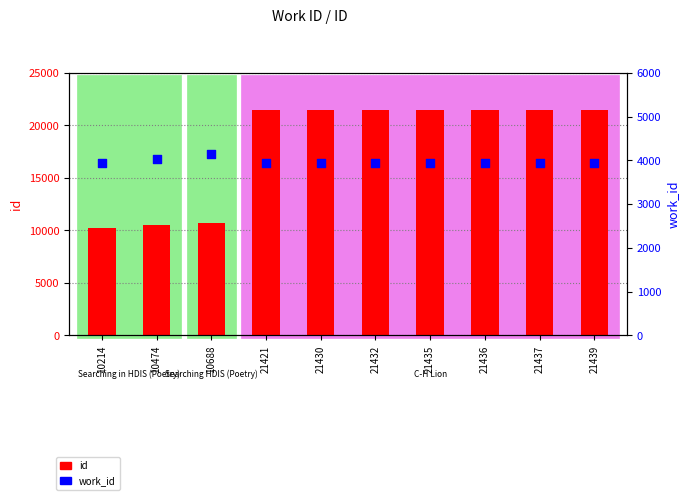

At how many categories does at least one series exceed 21199?

7